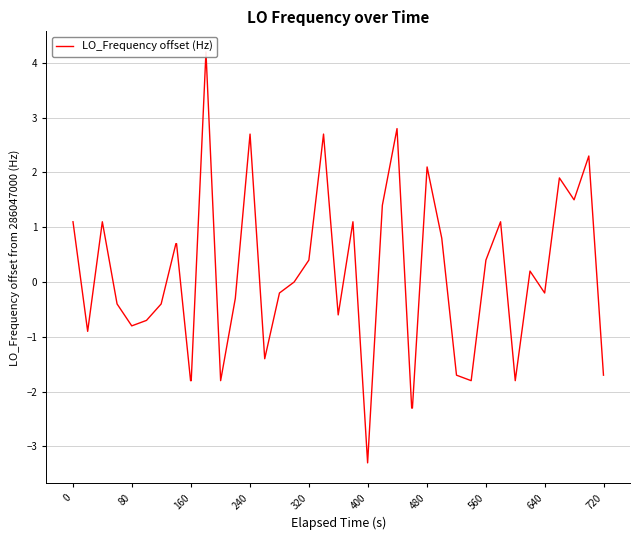

What is the minimum value shown in the chart?

-3.3